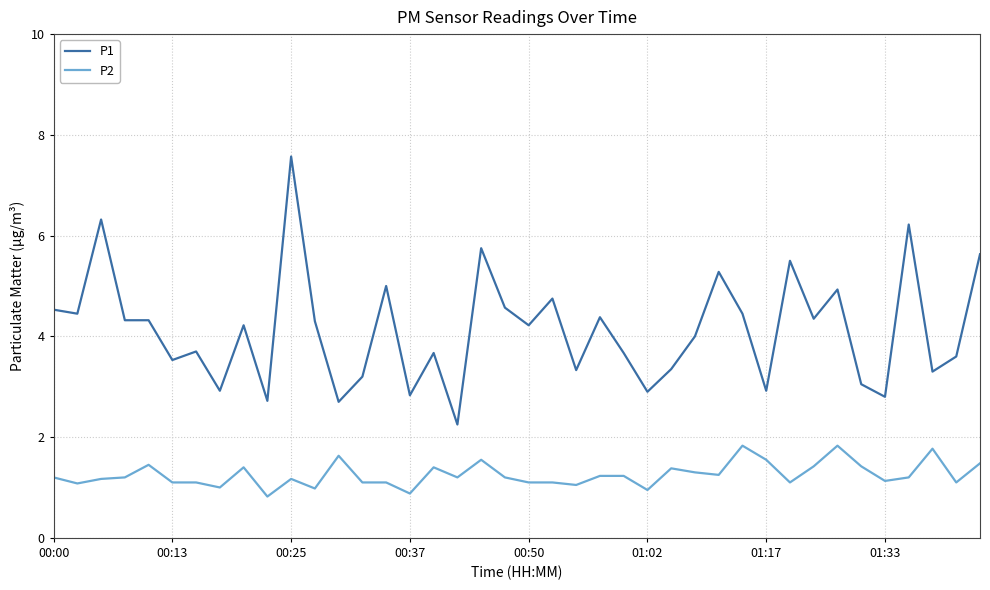

What is the highest value of the P2 series?

1.8